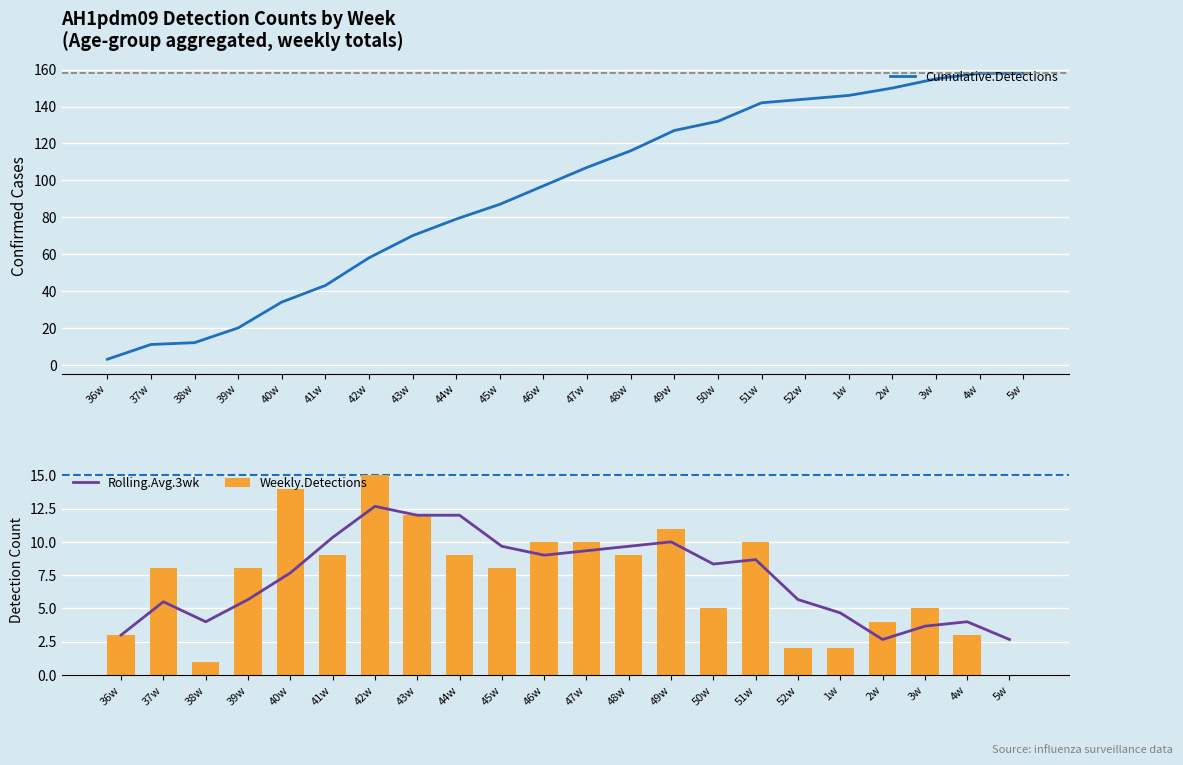

What are all the series names shown in the legend?

Cumulative.Detections, Rolling.Avg.3wk, Weekly.Detections